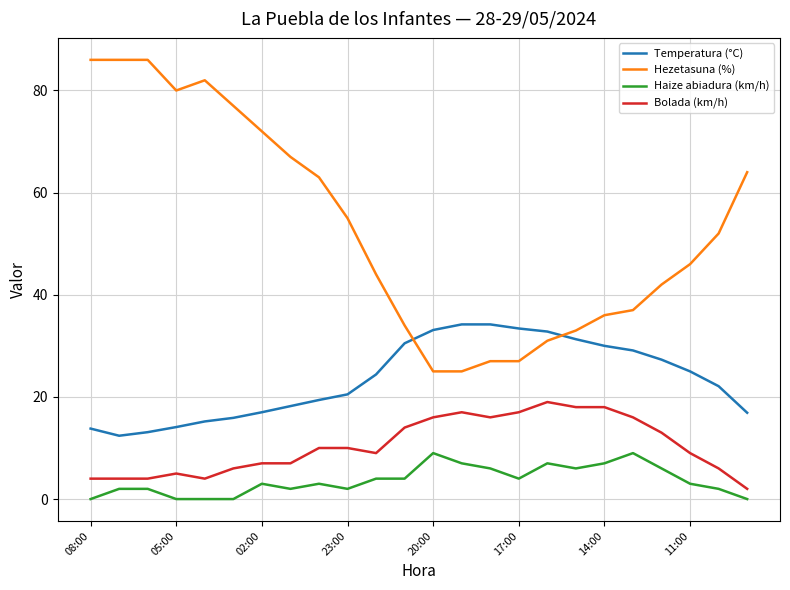

True or false: Hezetasuna (%) and Temperatura (°C) cross at least once.

True